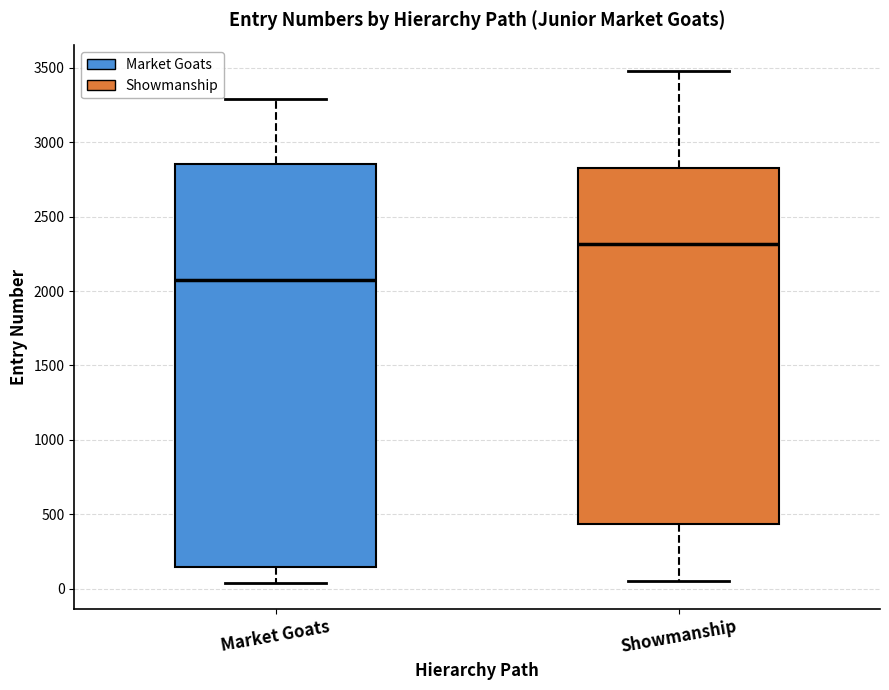

Comparing the boxes themselves (not the whiskers), which one is the tallest?

Market Goats